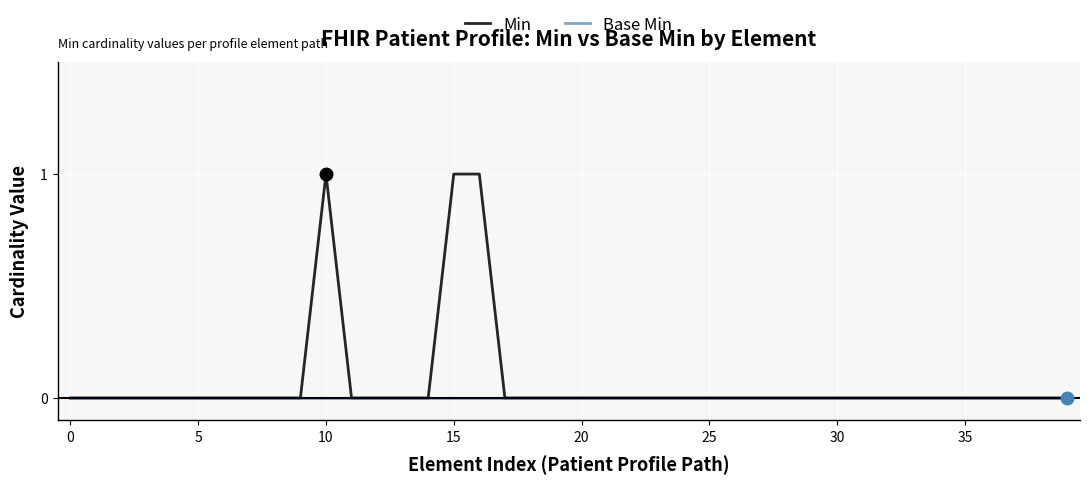

Which series has the largest total across all categories?

Min